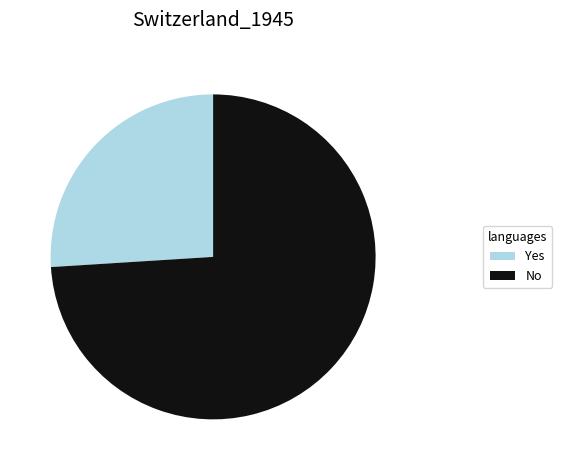

How many segments does this pie chart have?

2